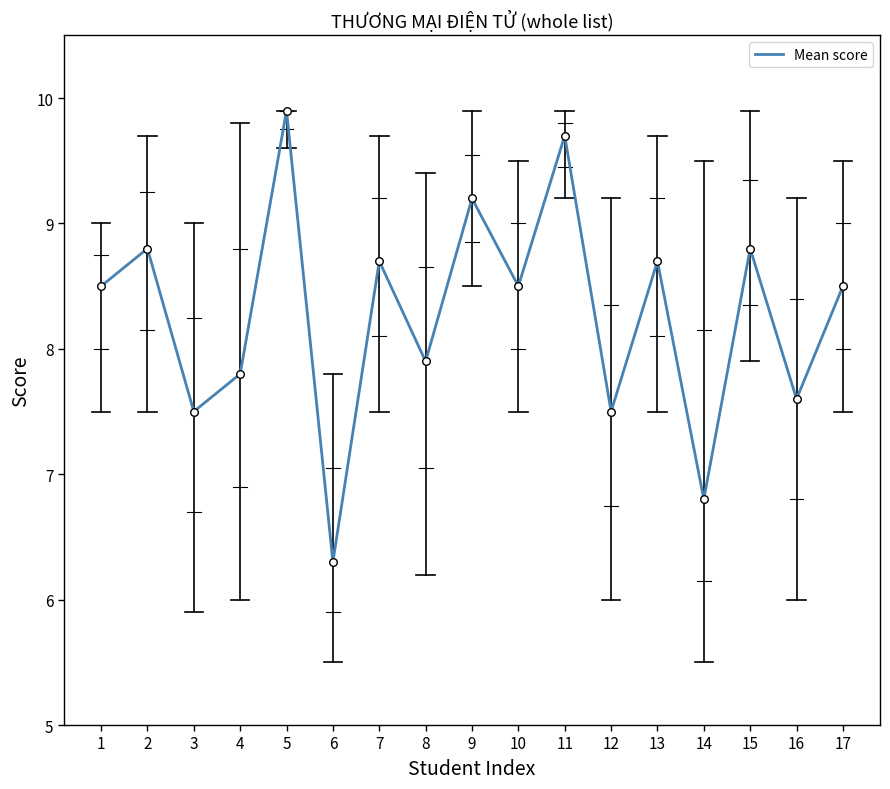

What is the change in value from 2 to 11?

+0.9